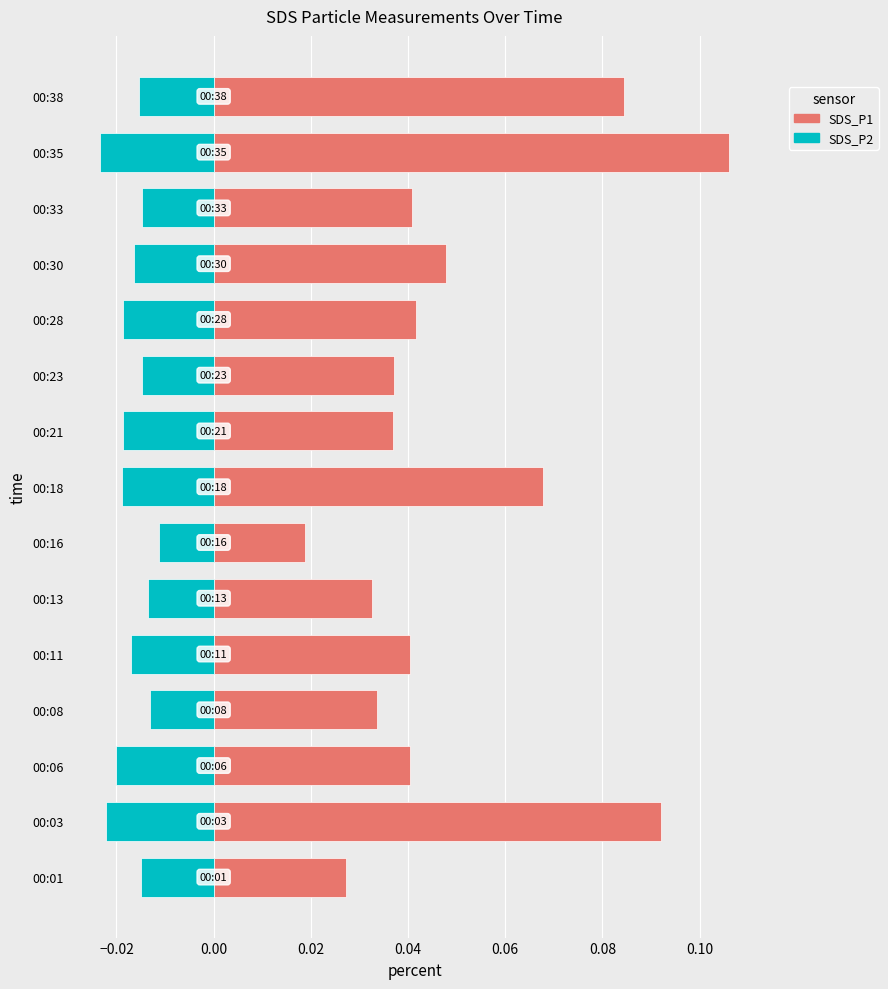

Which series has the largest total across all categories?

SDS_P1